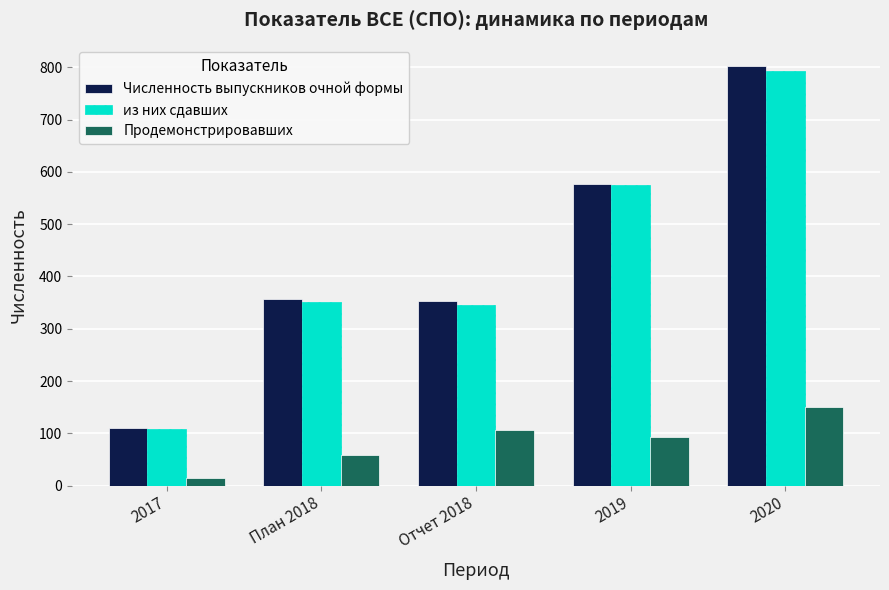

Which series has the largest range (max minus min)?

Численность выпускников очной формы